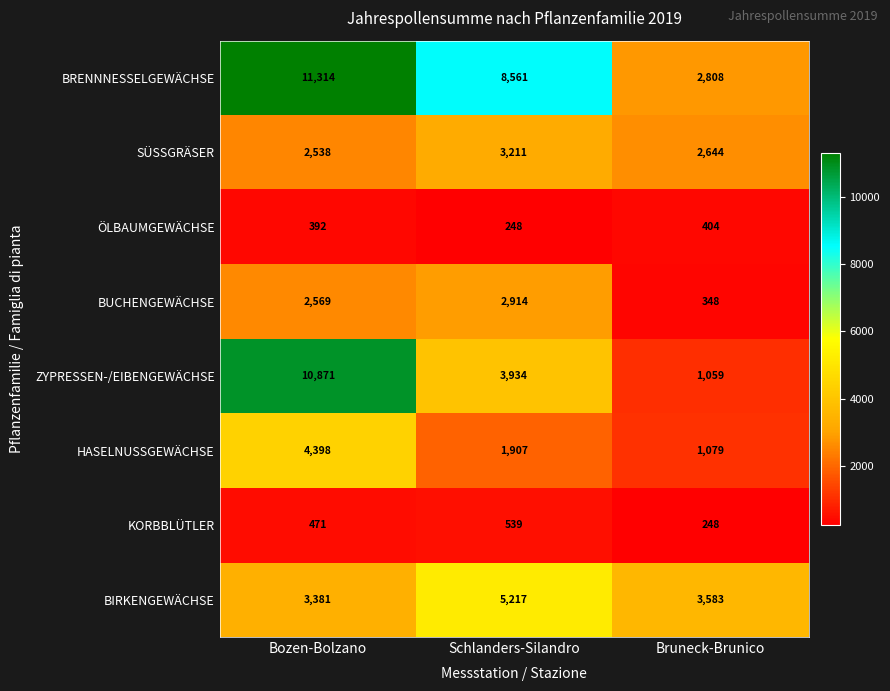

At which category is the sum across all series the highest?

Bozen-Bolzano